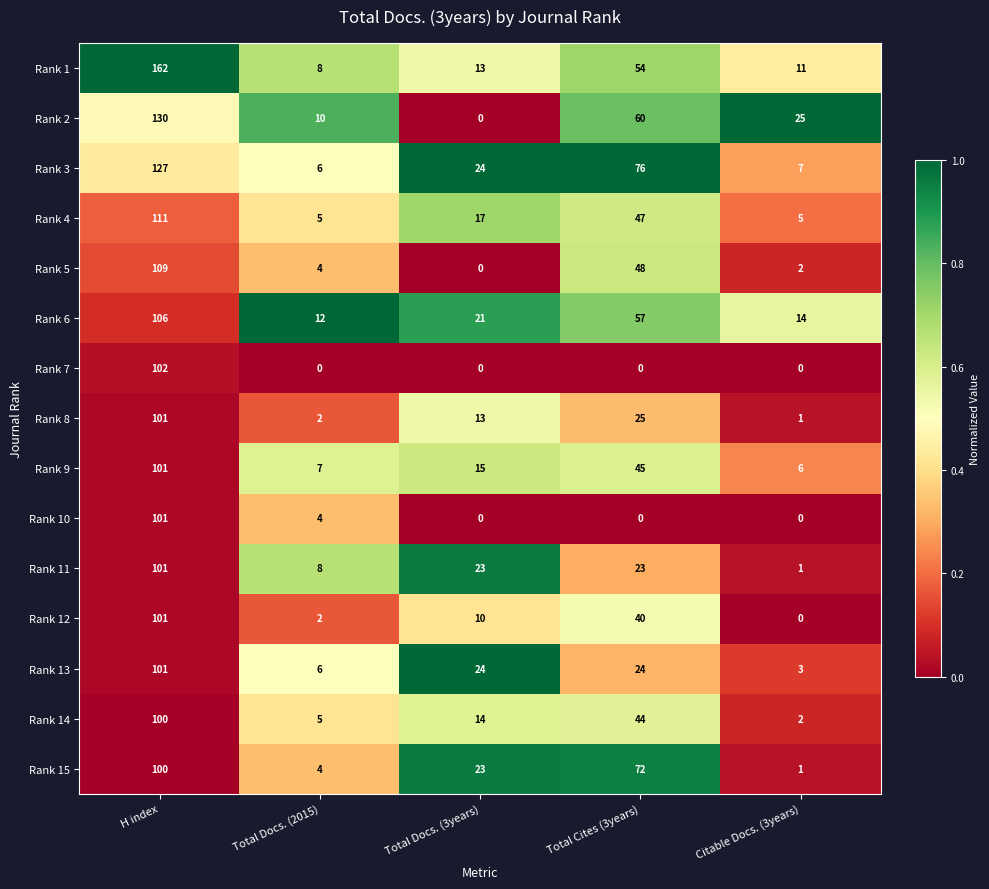

Which category has the lowest value in the Rank 3 series?

Total Docs. (2015)